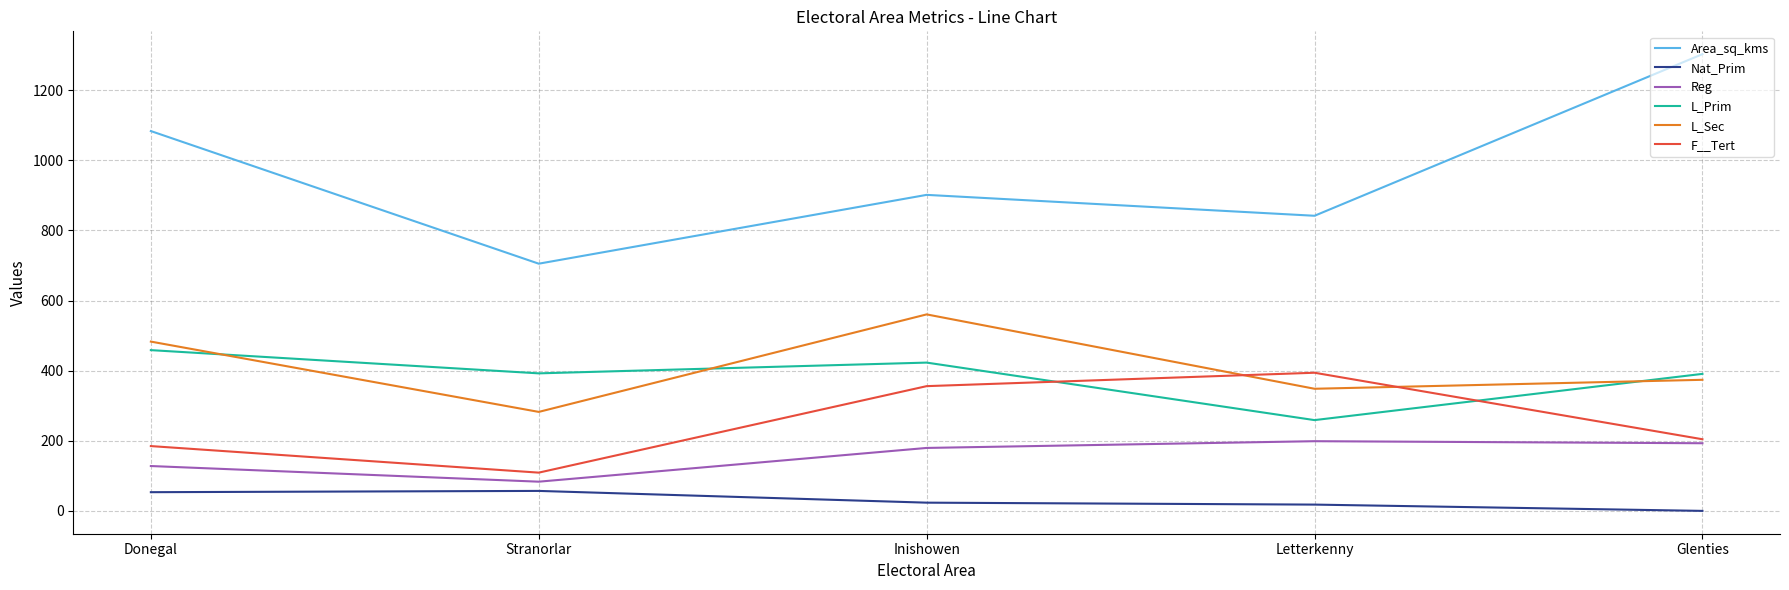

After their last crossing, which series has the higher values: F__Tert or L_Sec?

L_Sec